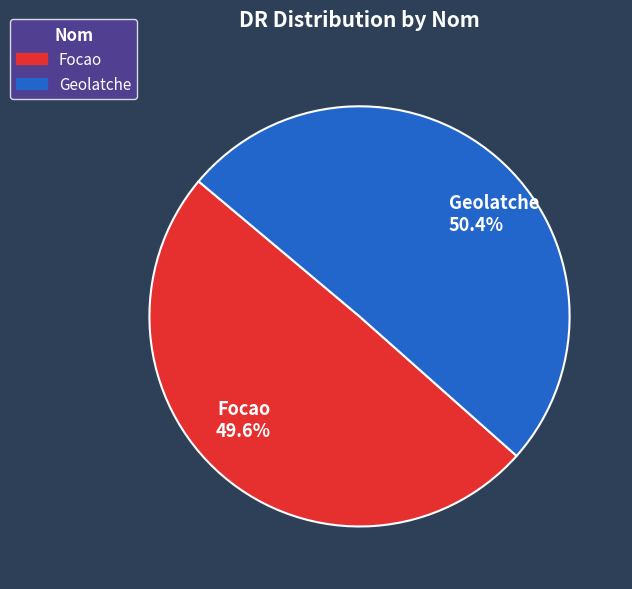

True or false: Geolatche accounts for 50% of the total.

True